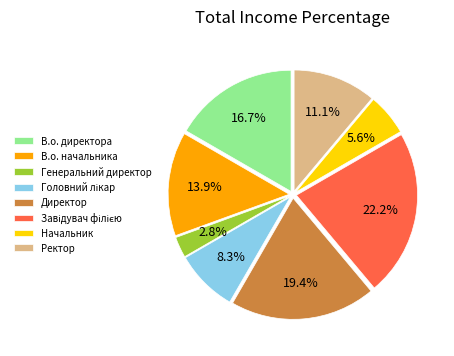

To the nearest percent, what is the average slice percentage?

12%